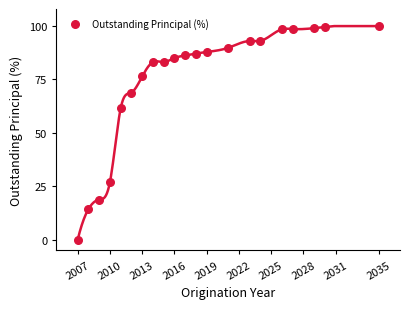

What Y value in the scatter plot is closest to 50?

61.5